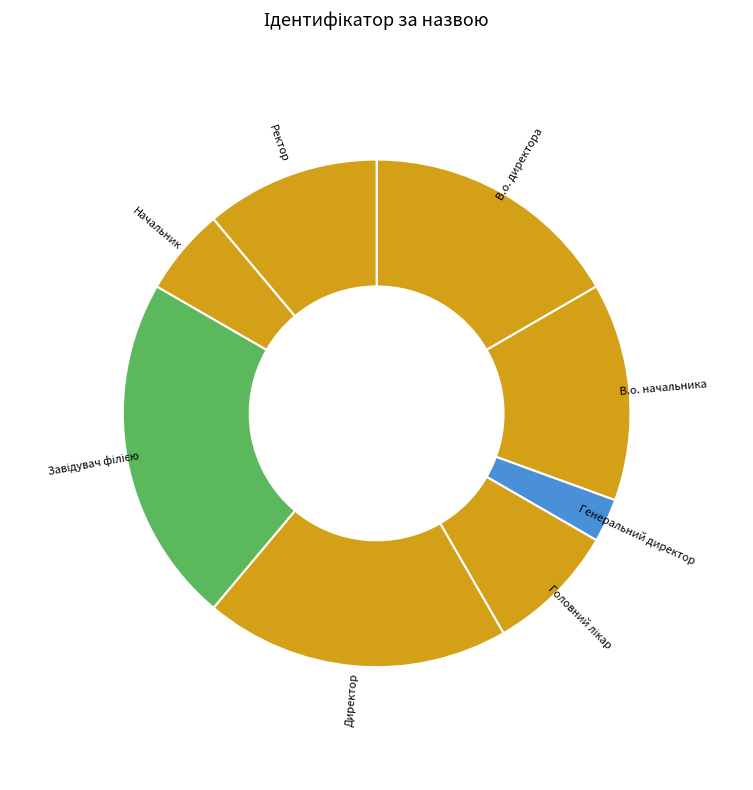

What is the ratio of the value at Директор to the value at Начальник?

3.5